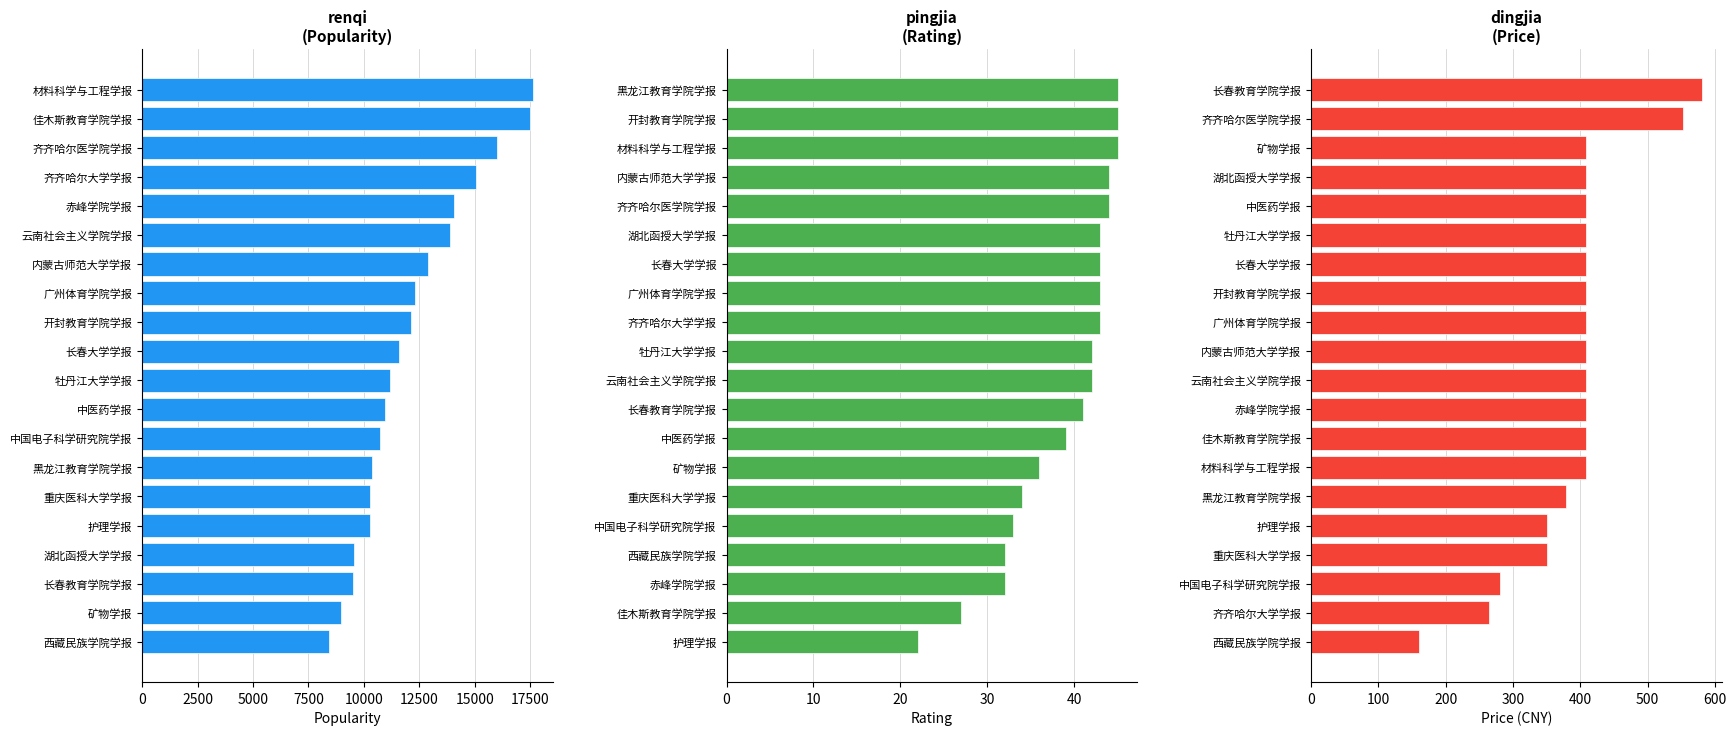

Reading left to right, transcribe all the data shown in this chart.

Popularity: 8417.0	8988.0	9492.0	9542.0	10268.0	10301.0	10392.0	10738.0	10958.0	11192.0	11608.0	12145.0	12314.0	12915.0	13906.0	14088.0	15047.0	16000.0	17509.0	17642.0
Rating: 22.0	27.0	32.0	32.0	33.0	34.0	36.0	39.0	41.0	42.0	42.0	43.0	43.0	43.0	43.0	44.0	44.0	45.0	45.0	45.0
Price (CNY): 160.0	264.0	280.0	350.4	350.4	379.2	408.0	408.0	408.0	408.0	408.0	408.0	408.0	408.0	408.0	408.0	408.0	408.0	552.0	580.8